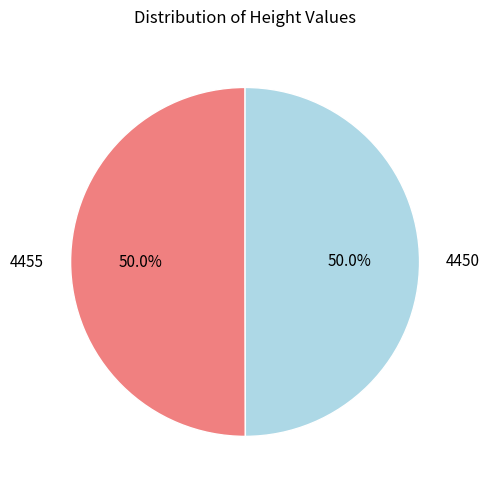

What percentage do 4455 and 4450 together represent?

100.0%